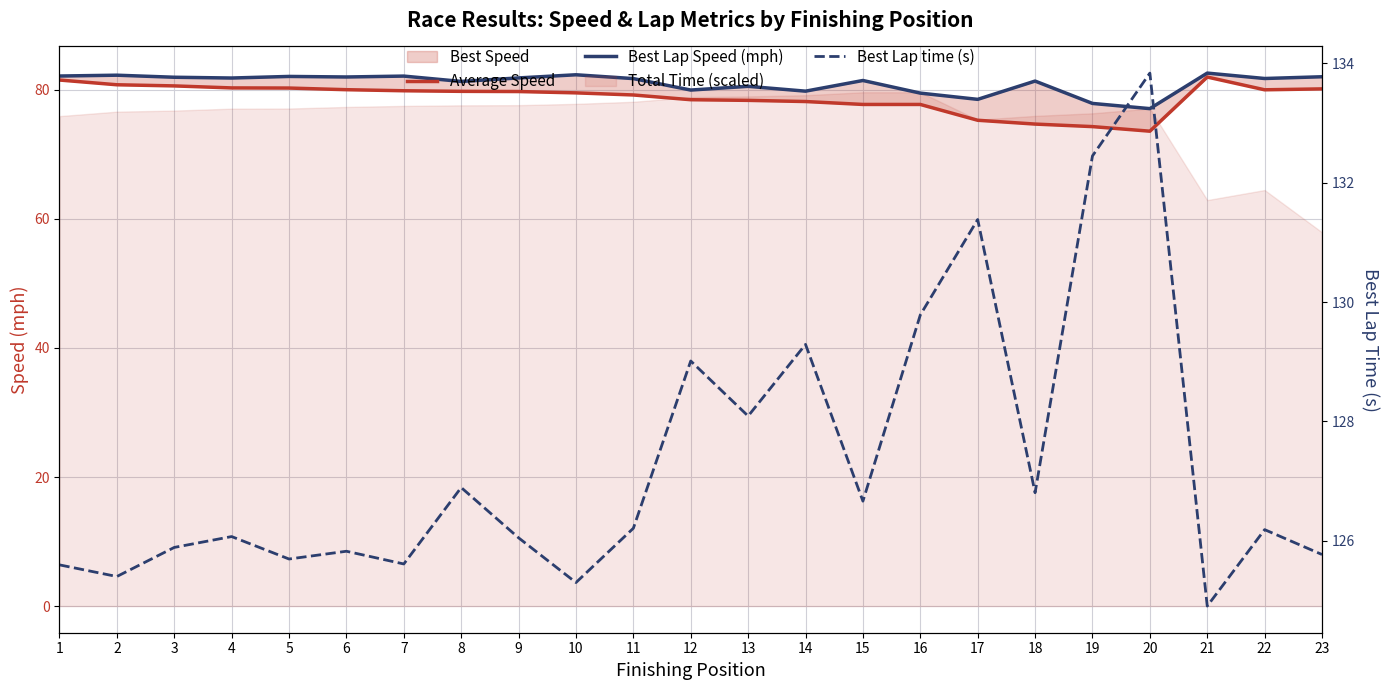

What is the total value across all series at 5?

288.1